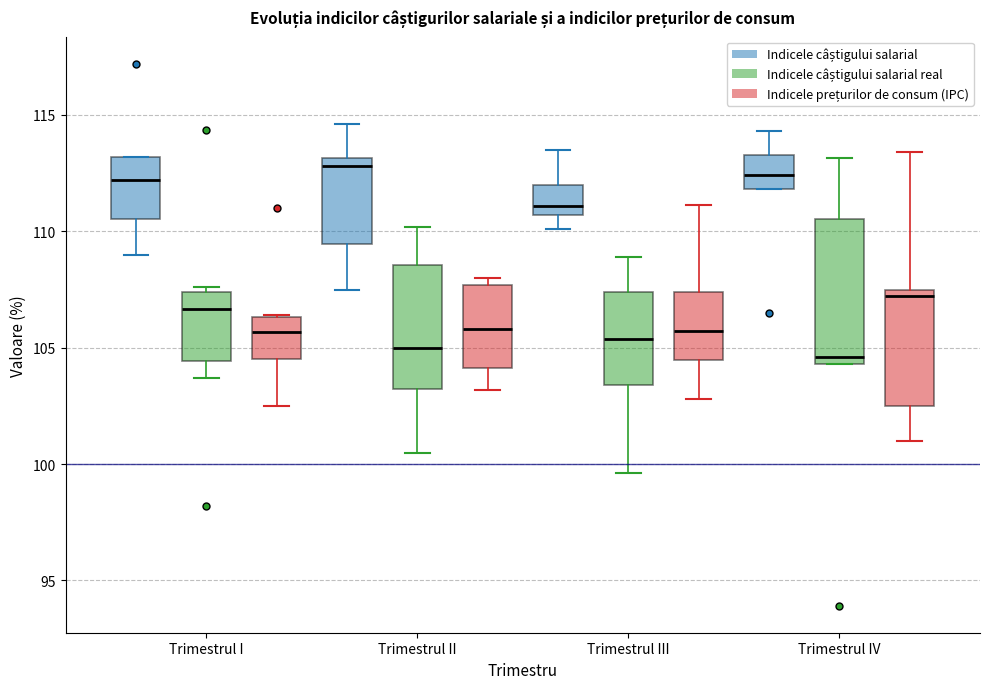

Which box is the tallest, from its lower edge to its upper edge?

Trimestrul IV (Indicele câștigului salarial real)